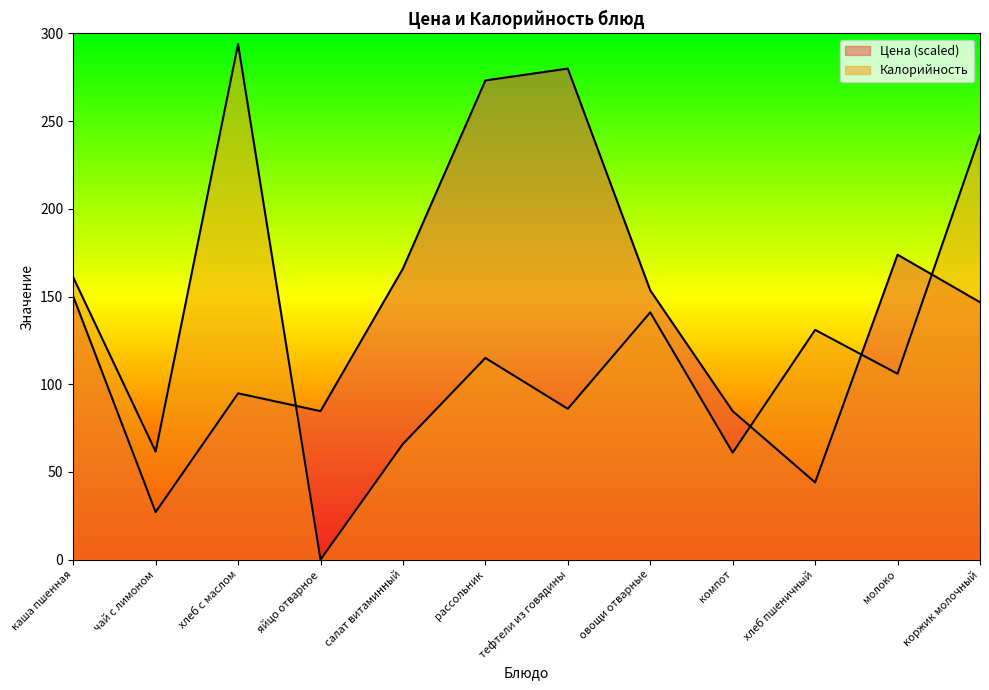

How many interior local peaks does the Цена series have?

3